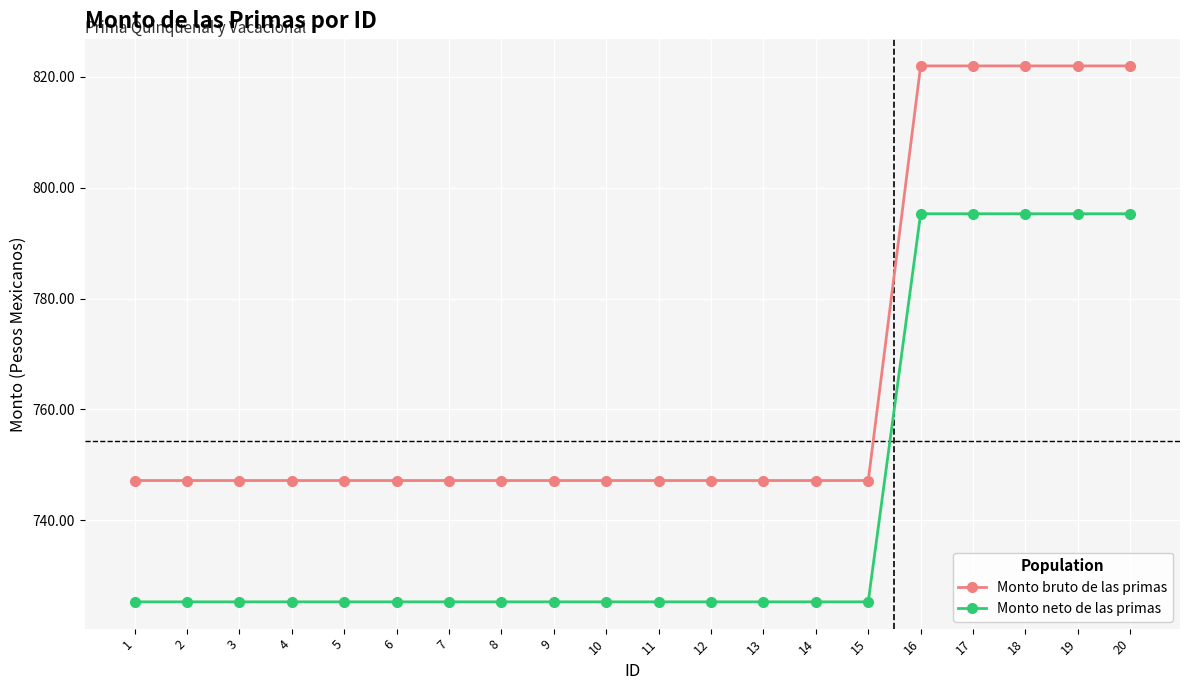

What is the sum of all Monto neto de las primas values?

14855.3